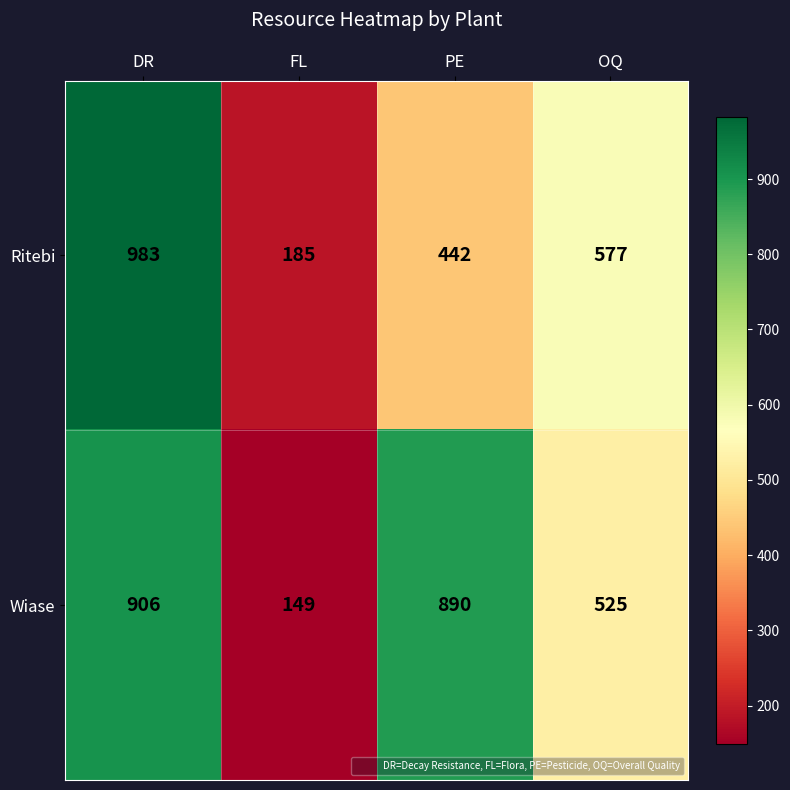

What is the approximate value of Ritebi at DR?

983